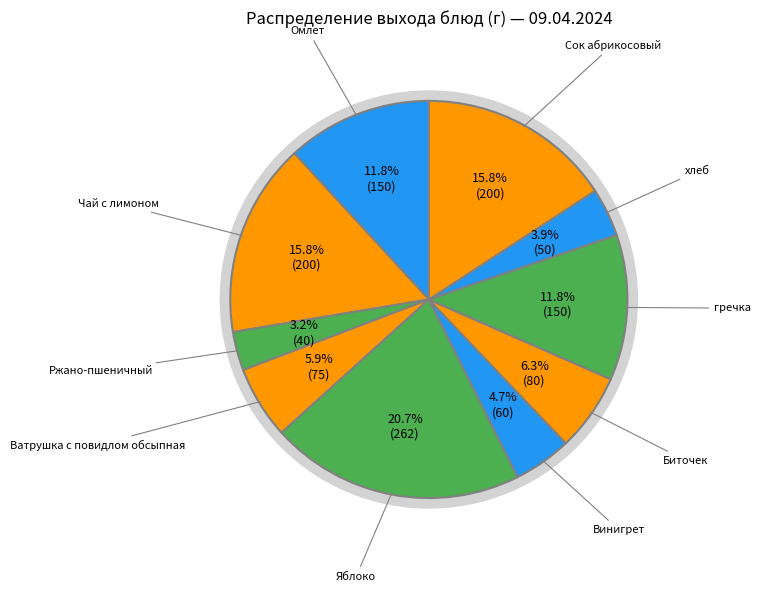

Count the number of slices in the pie.

10